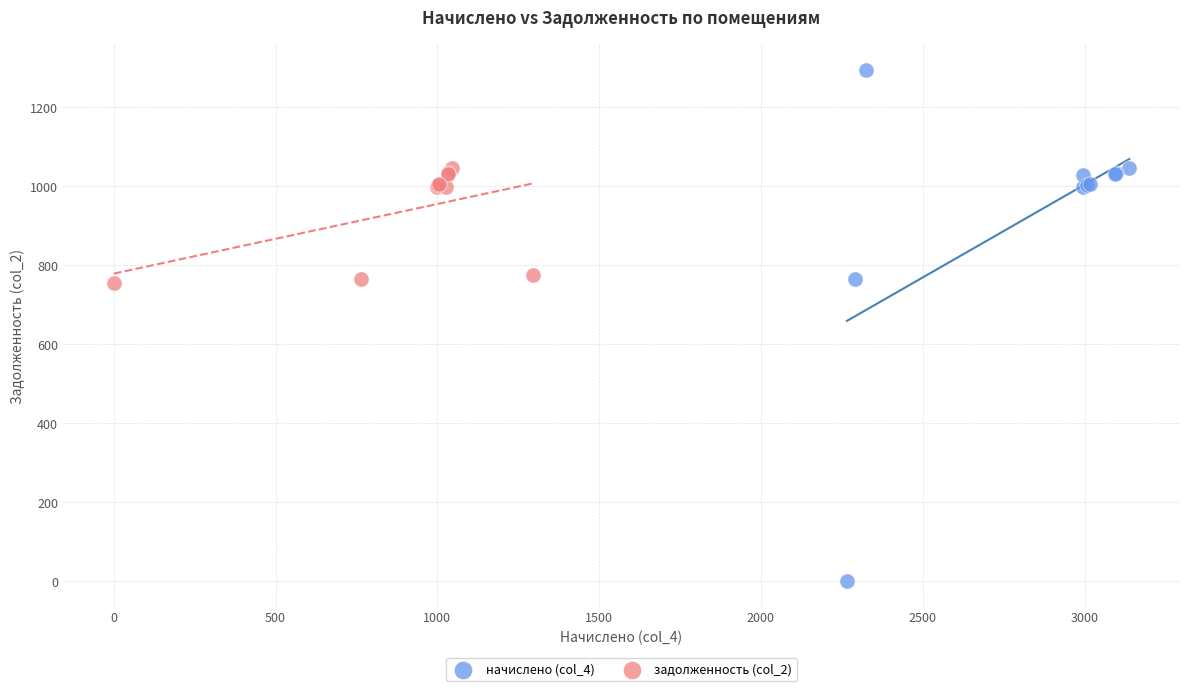

Which series has the widest spread of Y values?

начислено (col_4)